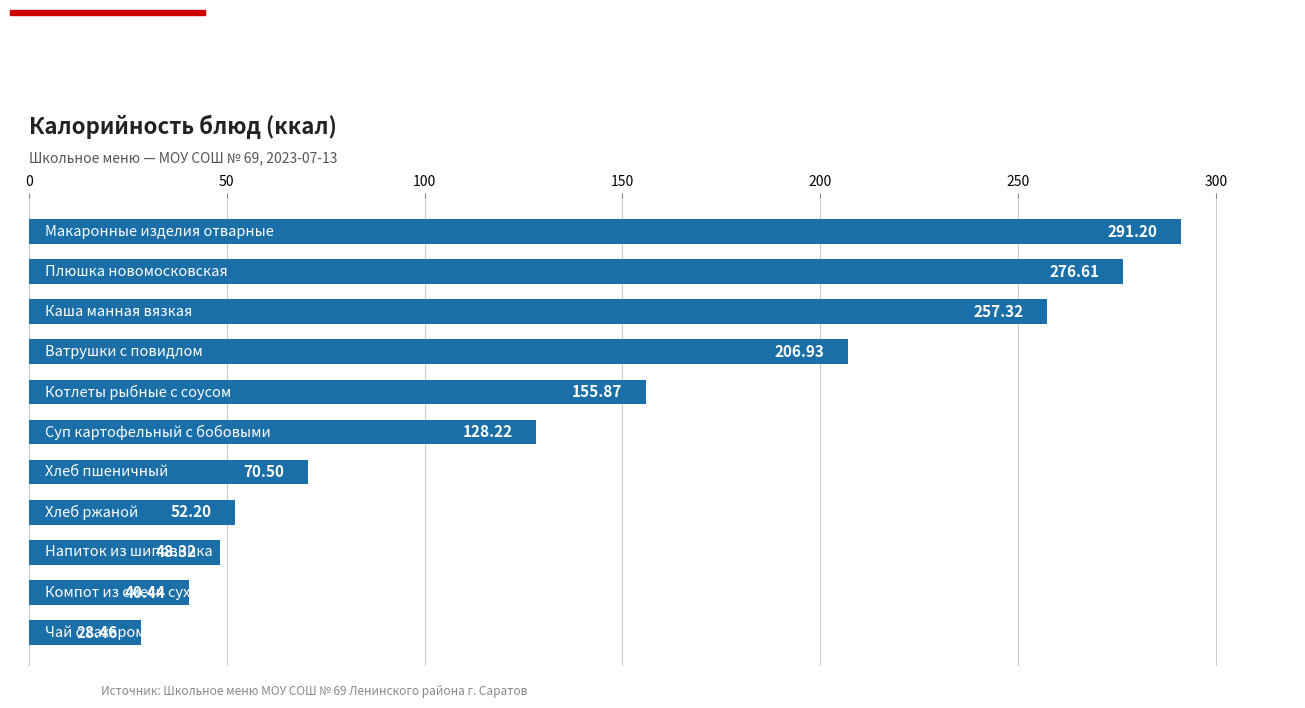

What is the average value?

141.5